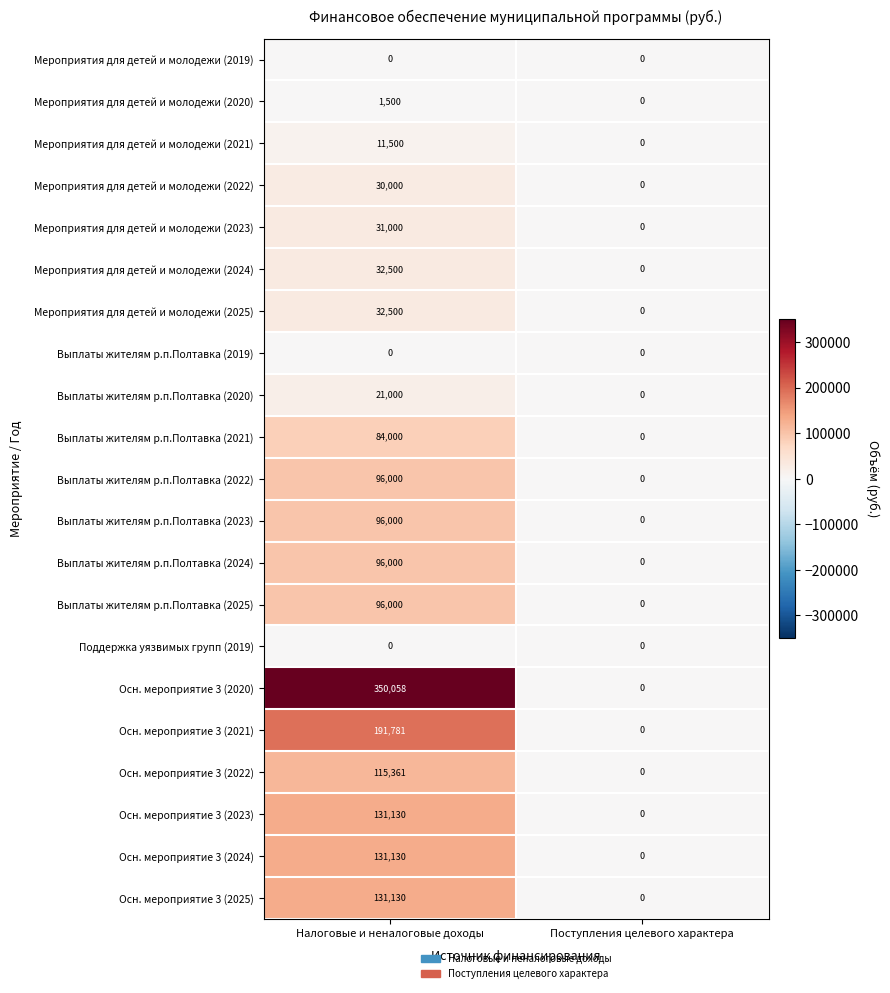

How many series are shown in this chart?

21